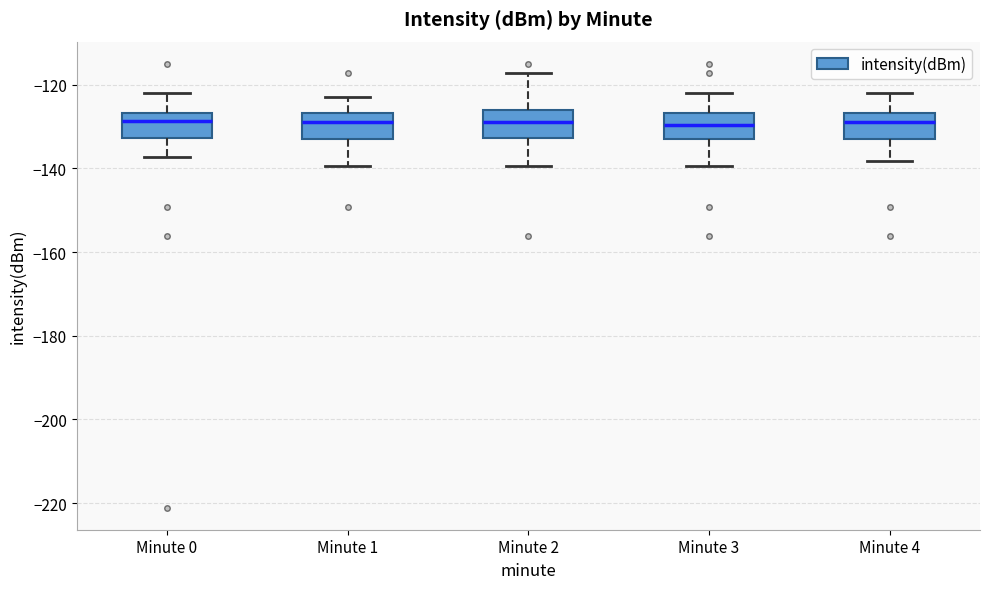

Where does the lower whisker of the box for Minute 4 end on the y-axis? The values are not printed on the chart, so give them approximately, as read against the axis.

-138